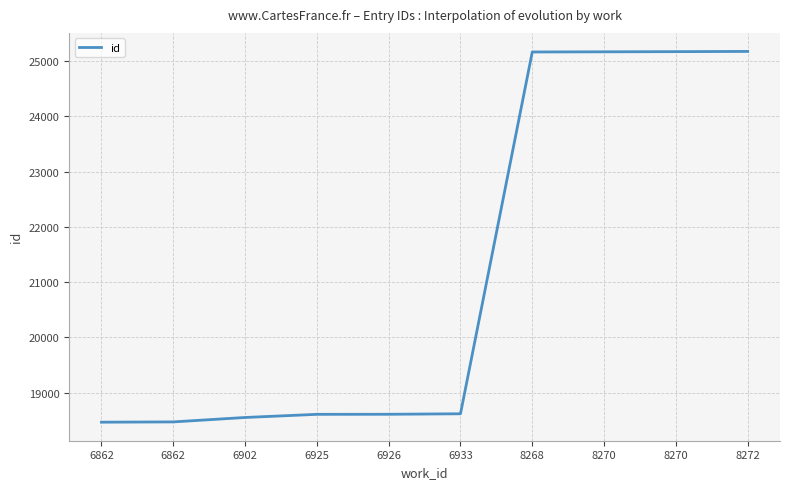

True or false: the data shows 18608 at 6925.

True